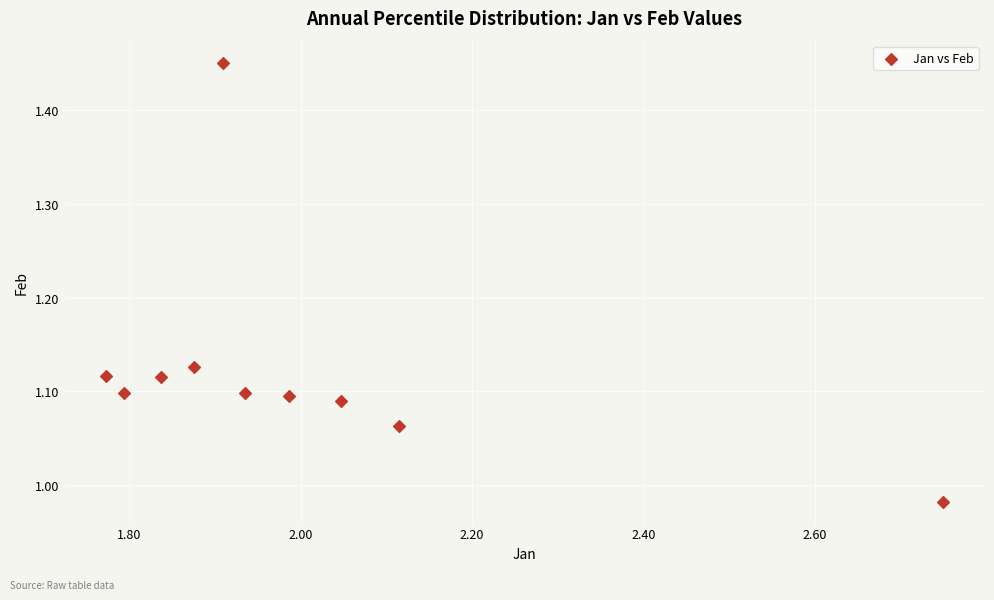

What is the range of Y values (max minus min)?

0.5